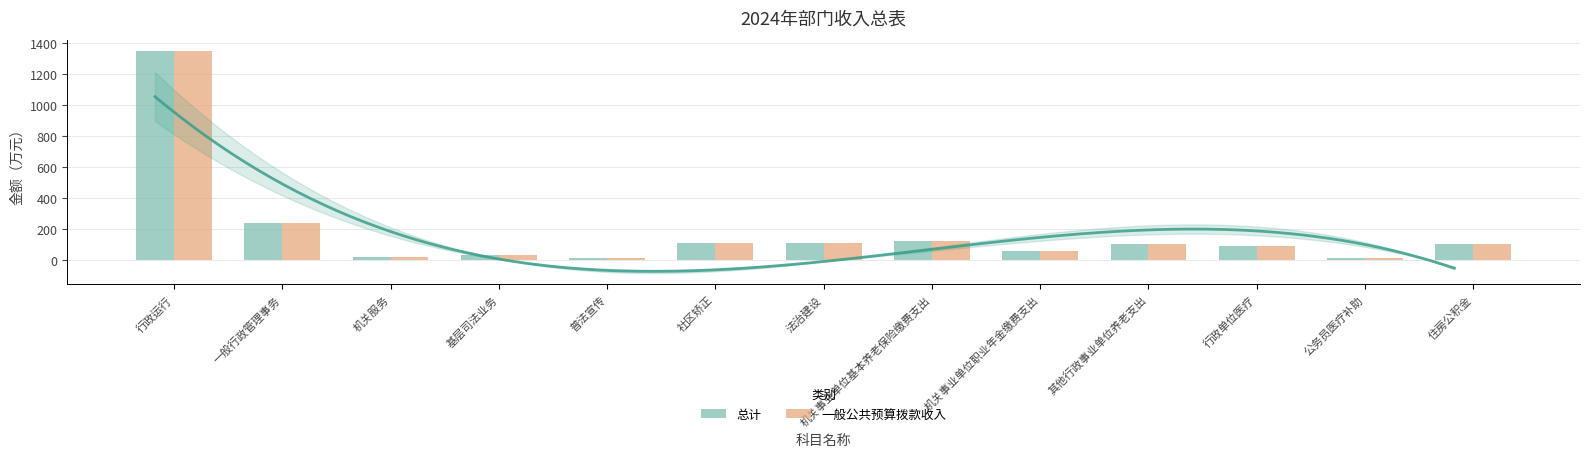

What is the label of the 10th bar from the right?

基层司法业务